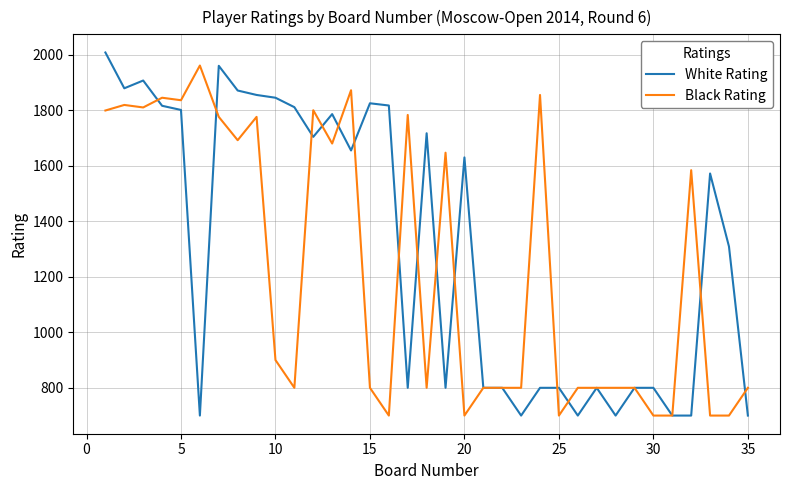

Rank the series by their average value, from lowest to highest.

Black Rating, White Rating